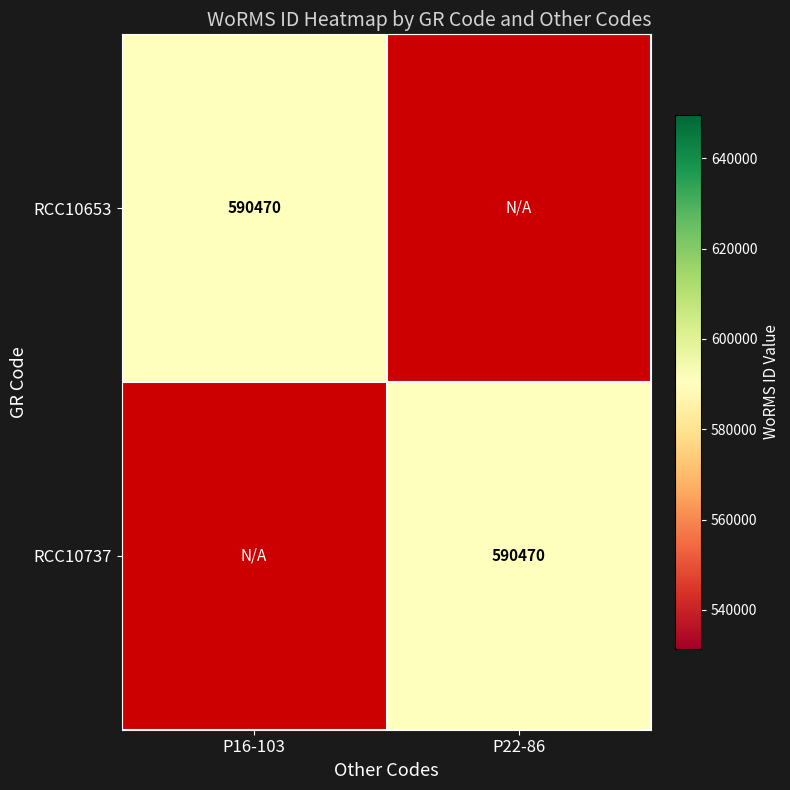

The value of RCC10737 at P22-86 is 590470. True or false?

True